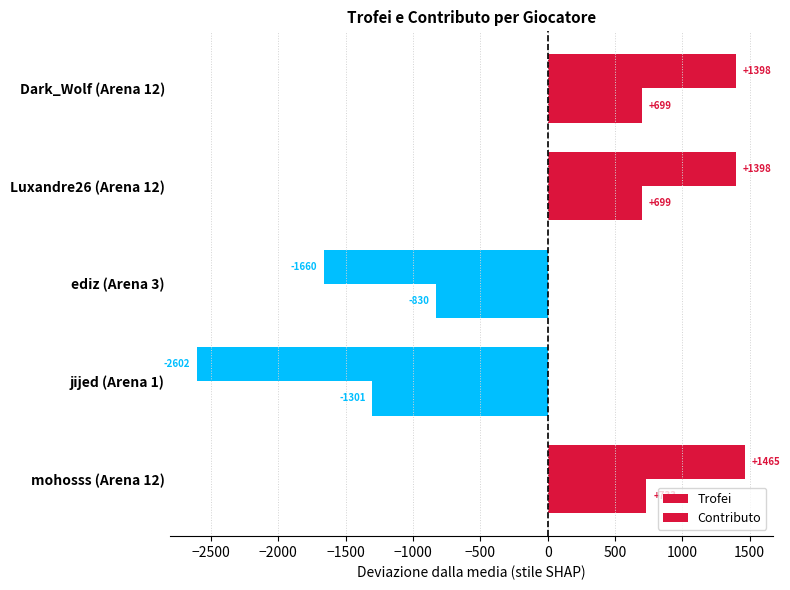

How many data points does each series have?

5